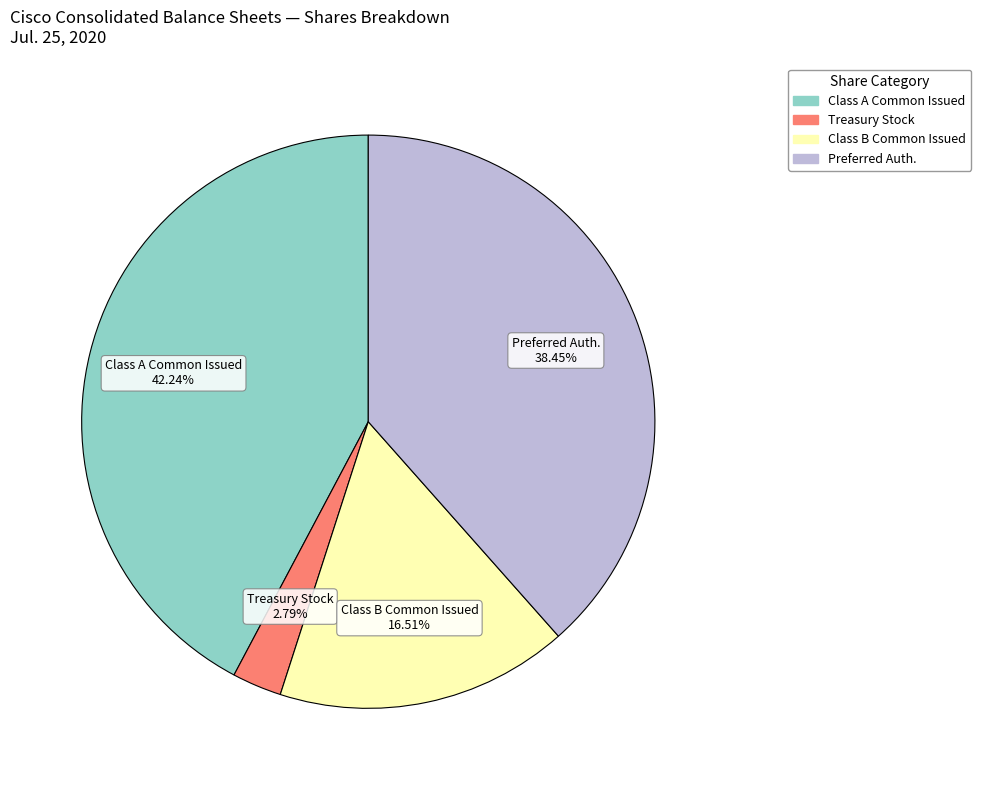

Is there any slice that represents more than half of the pie?

No